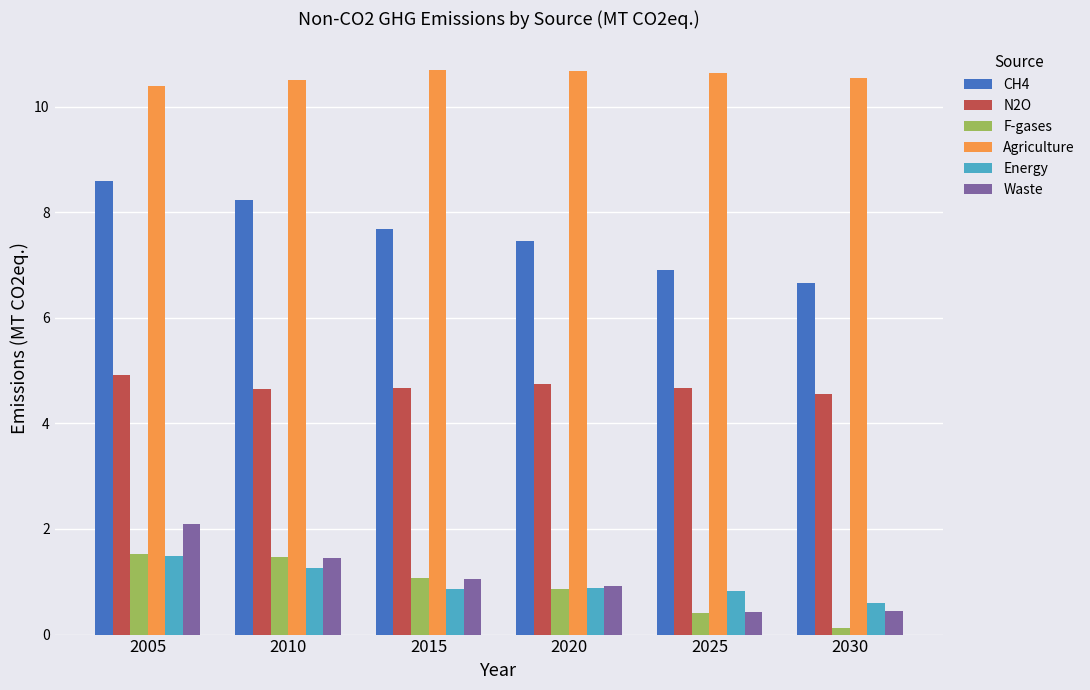

What is the maximum value for Waste?

2.1